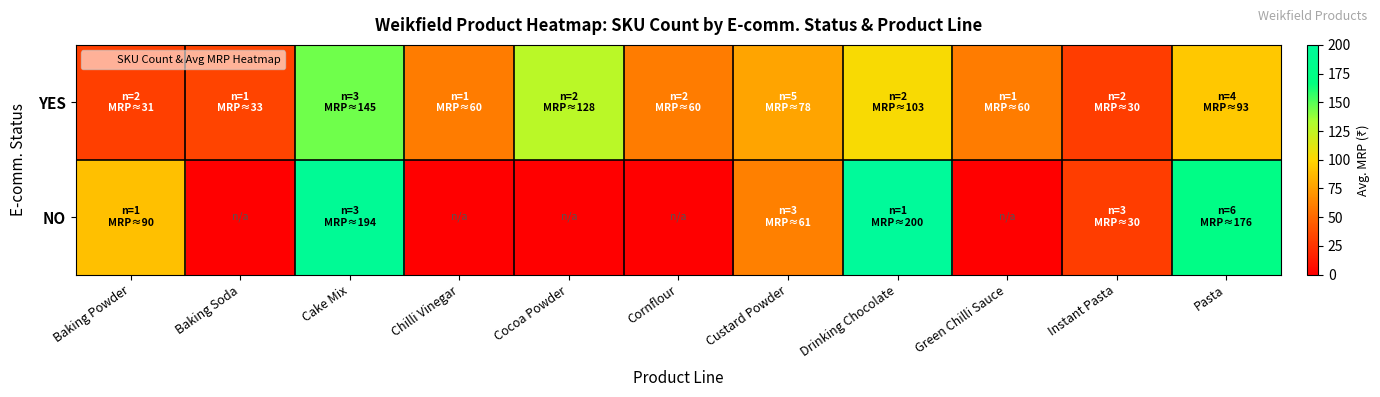

Count the number of categories in the chart.

11